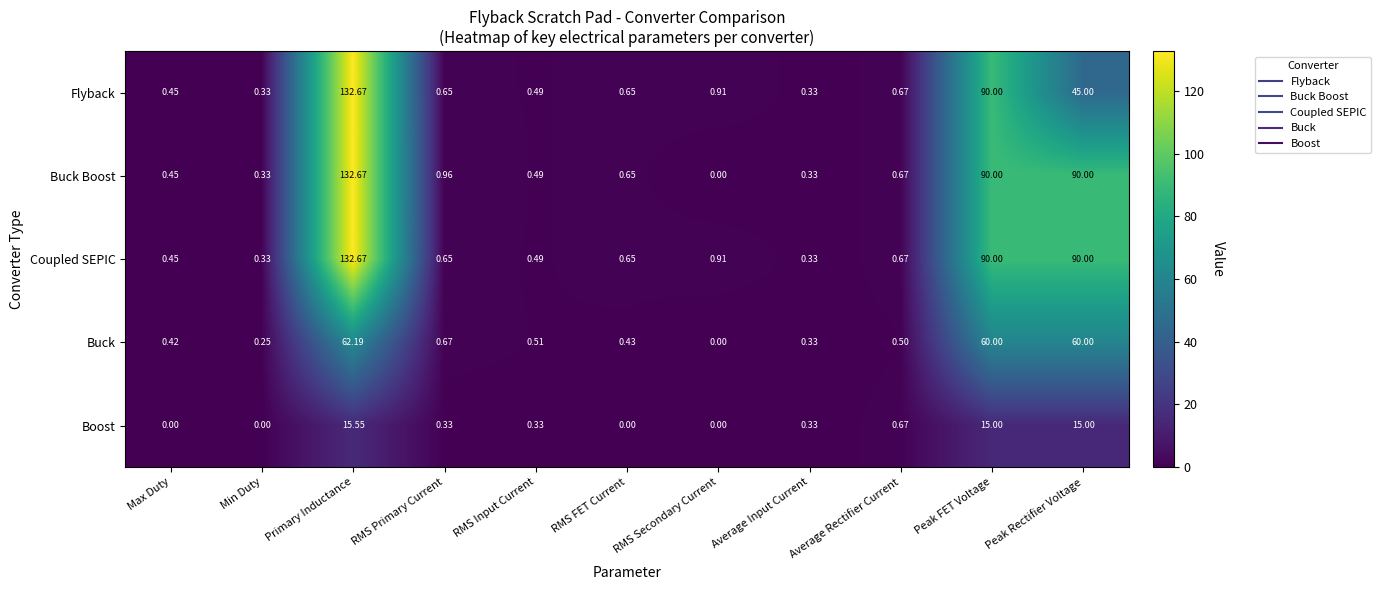

Which series changed the most between RMS FET Current and Average Rectifier Current?

Boost